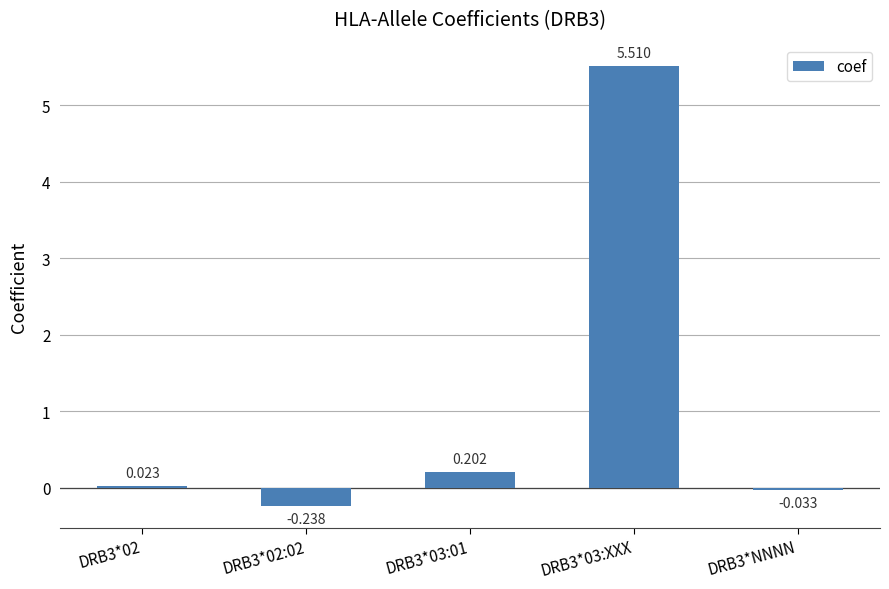

At which label is the value closest to 2?

DRB3*03:01